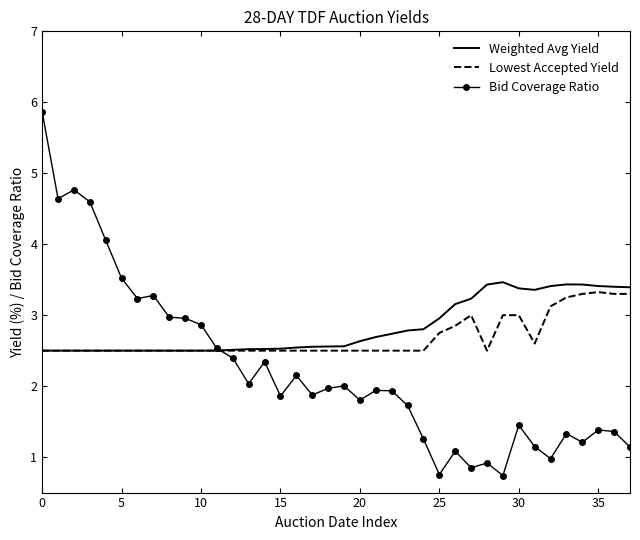

Which series has the widest spread of values?

Bid Coverage Ratio